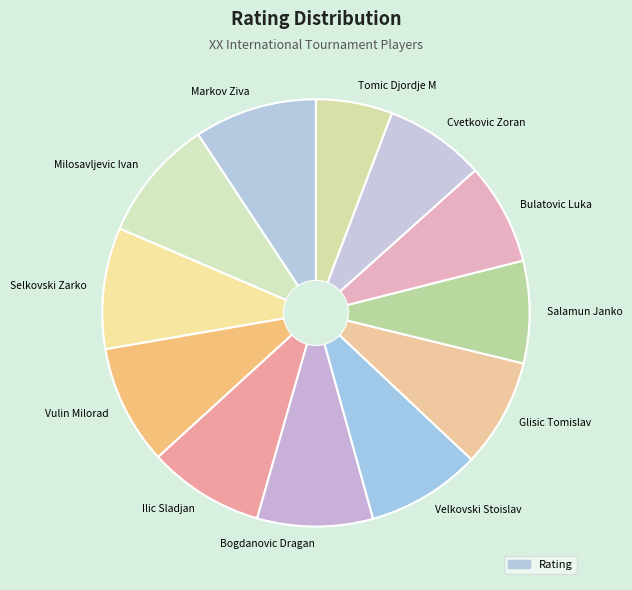

Combined, do Tomic Djordje M and Cvetkovic Zoran account for over 50%?

No